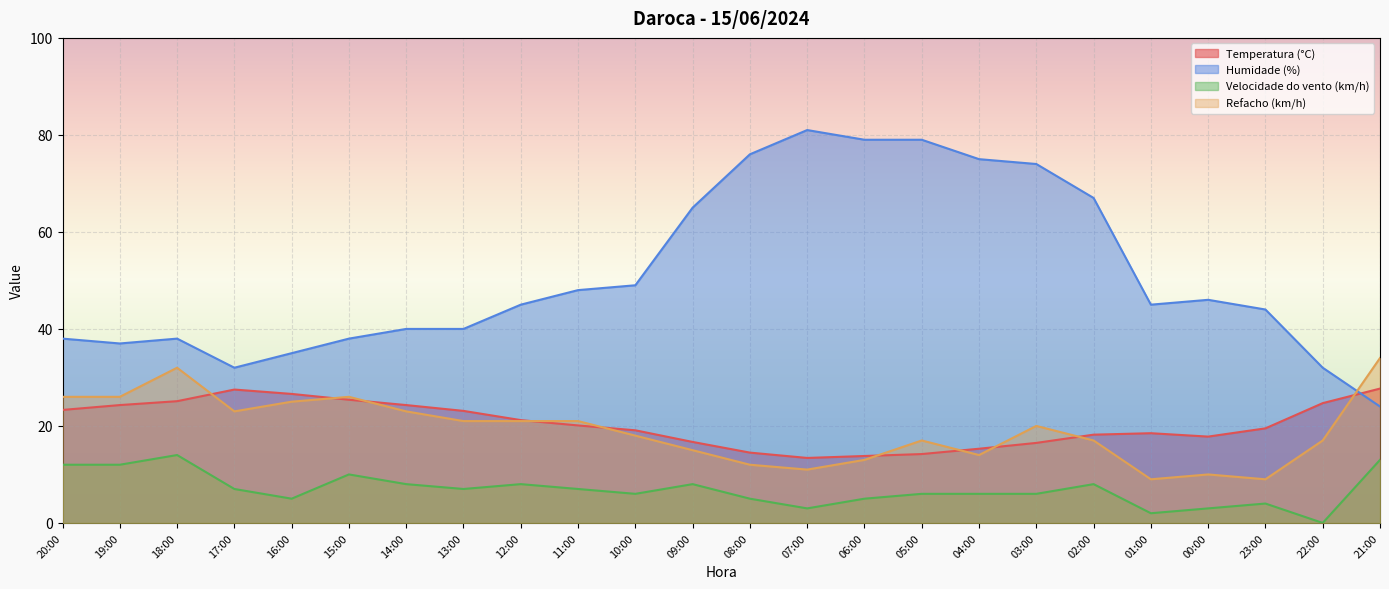

Which series has the largest range (max minus min)?

Humidade (%)